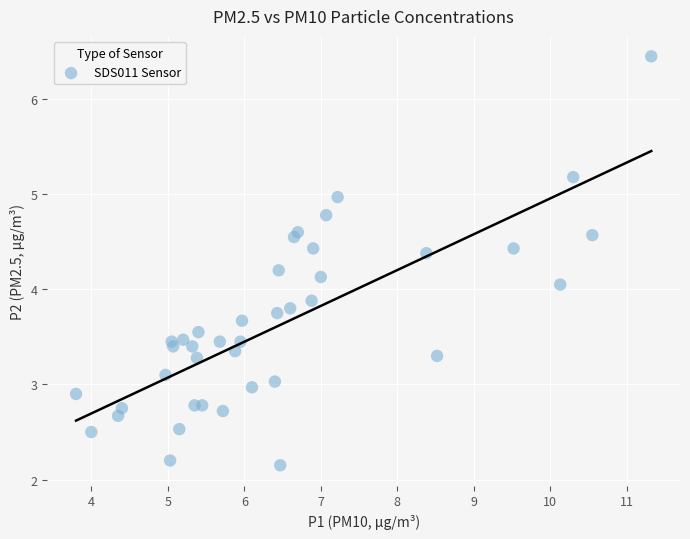

What is the range of Y values (max minus min)?

4.3